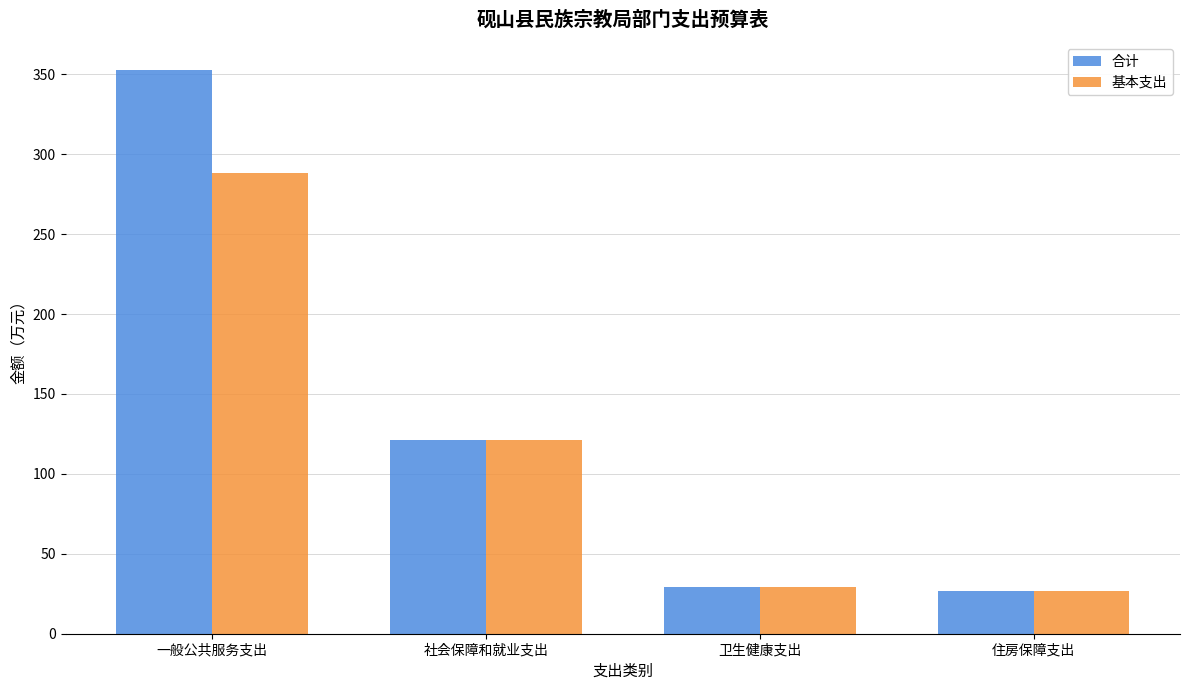

The 合计 series shows 49.5 at 卫生健康支出. True or false?

False